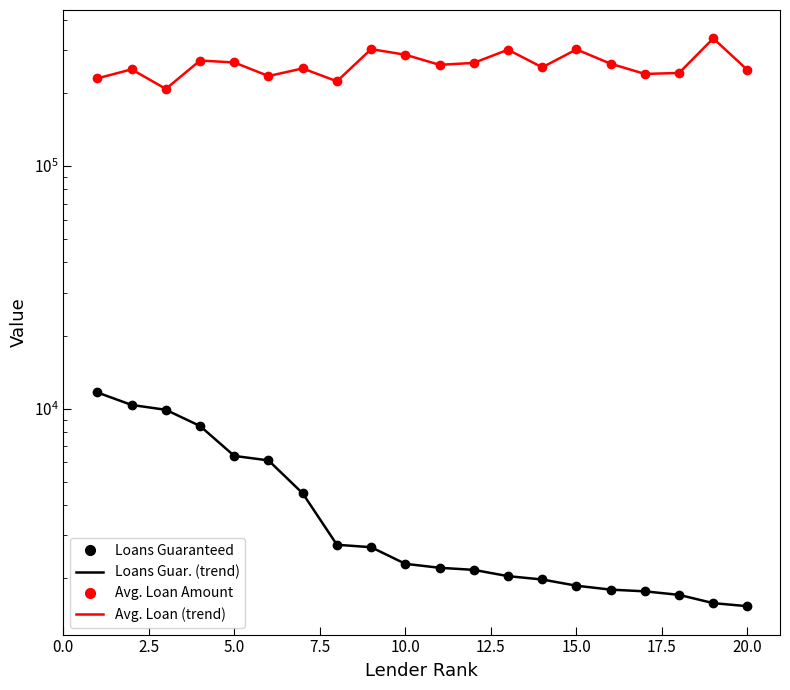

What is the value of the Loans Guaranteed point at the 1st from the left?

11650